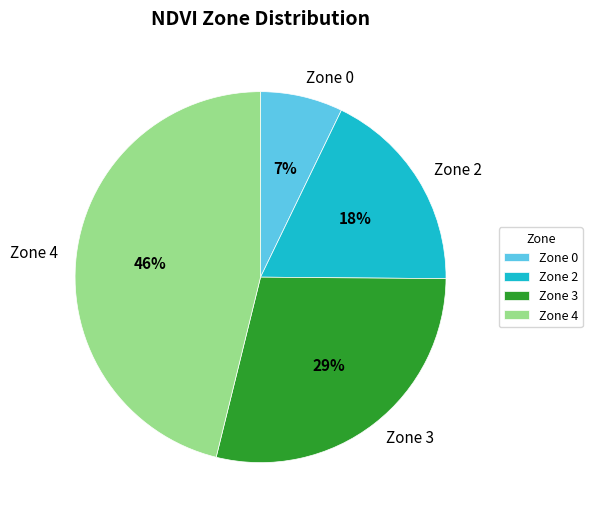

What is the ratio of the value at Zone 4 to the value at Zone 2?

2.6